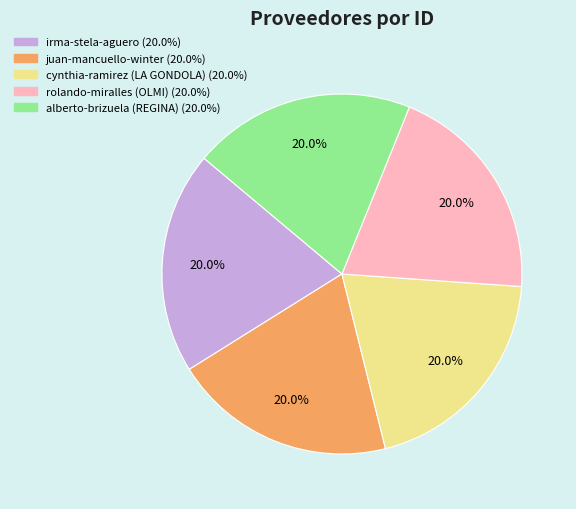

Does any single category account for the majority?

No